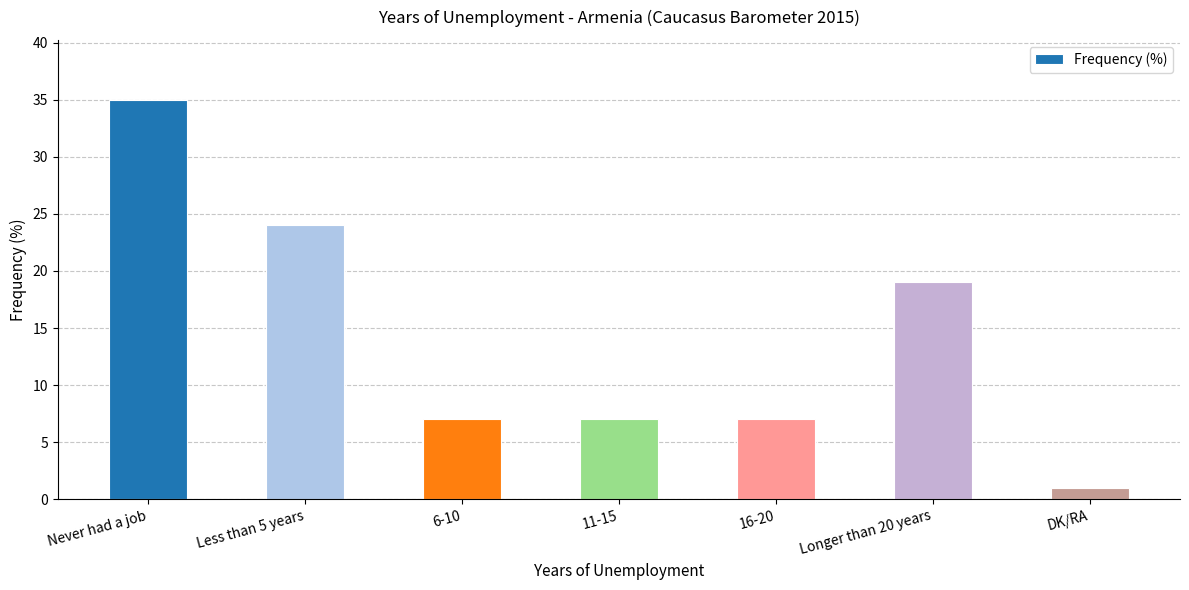

Read the value at Longer than 20 years, to the nearest 10.

20